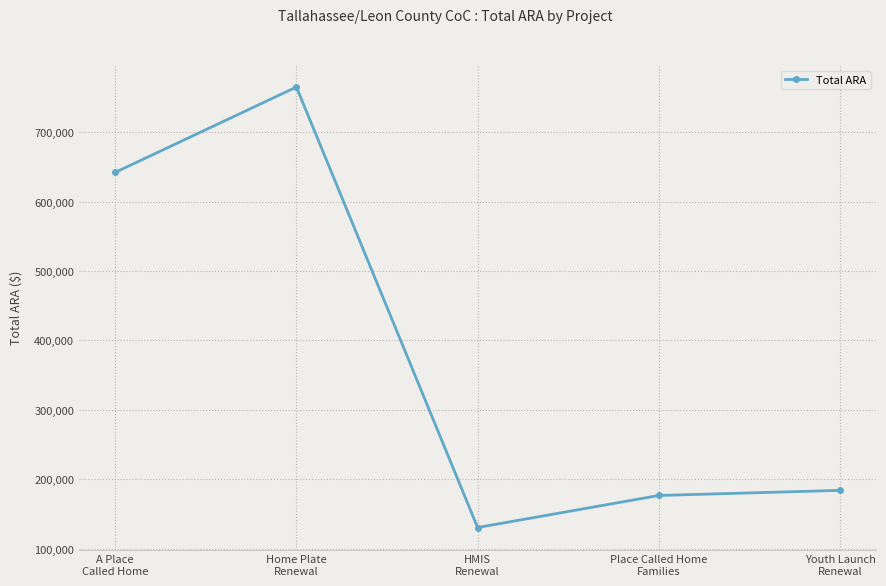

List the labels in order of value, largest first.

Home Plate
Renewal, A Place
Called Home, Youth Launch
Renewal, Place Called Home
Families, HMIS
Renewal